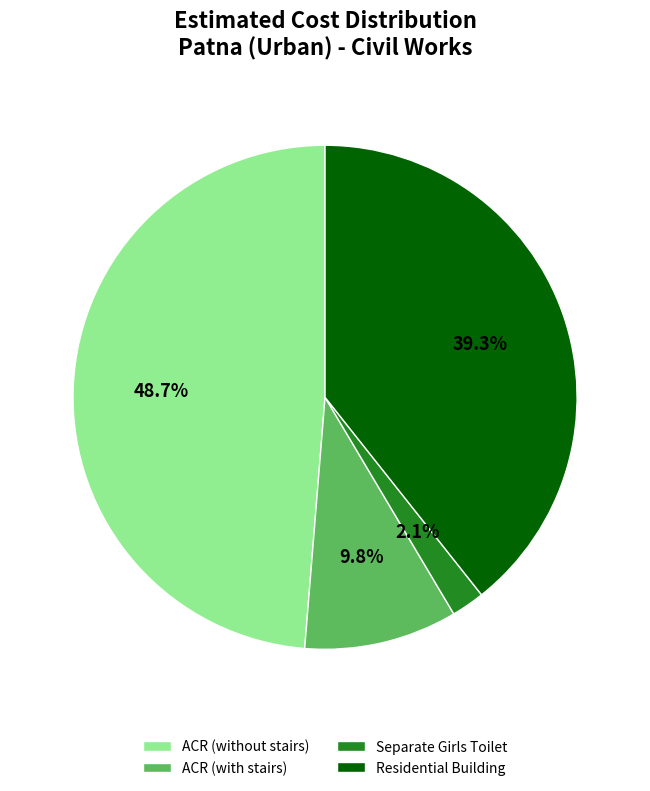

The Separate Girls Toilet slice represents 11% of the pie. True or false?

False